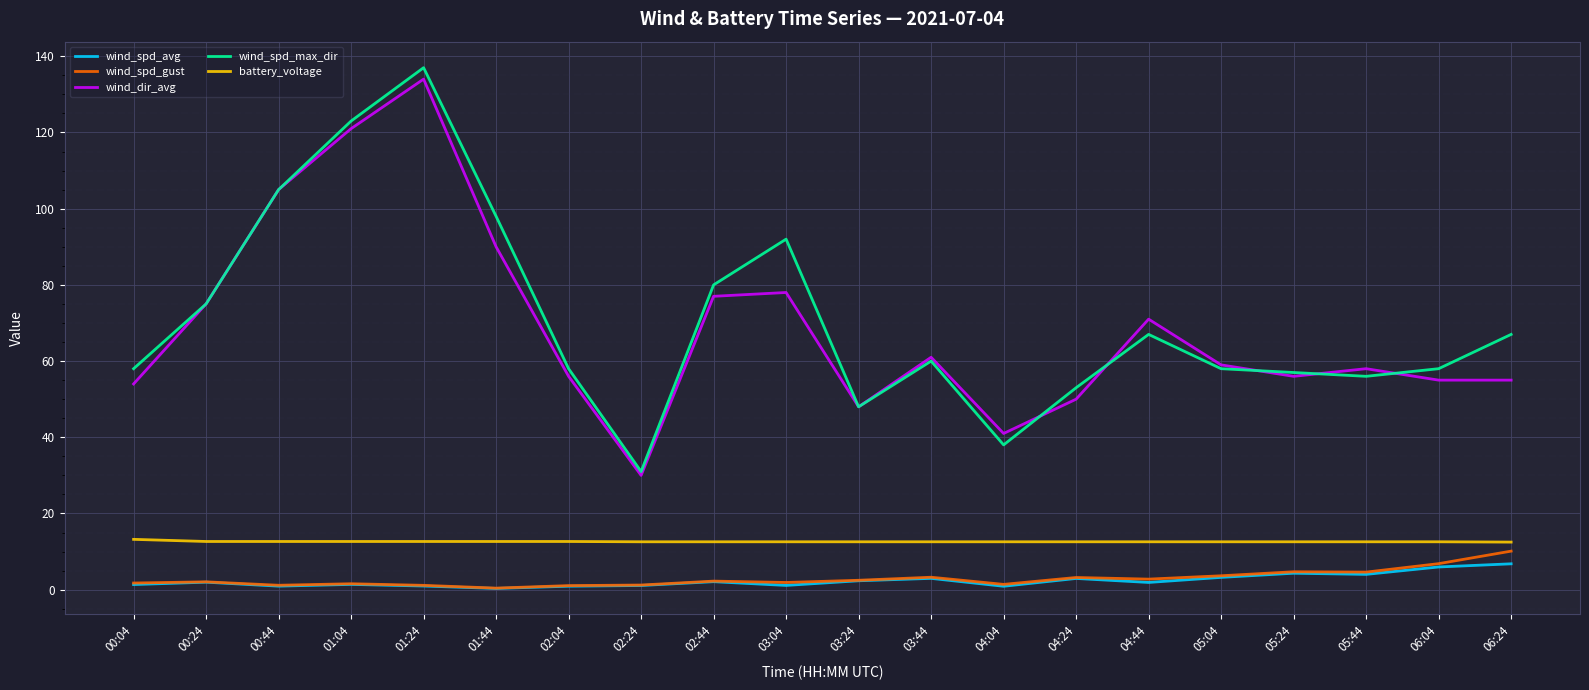

Does the chart have visible grid lines?

Yes